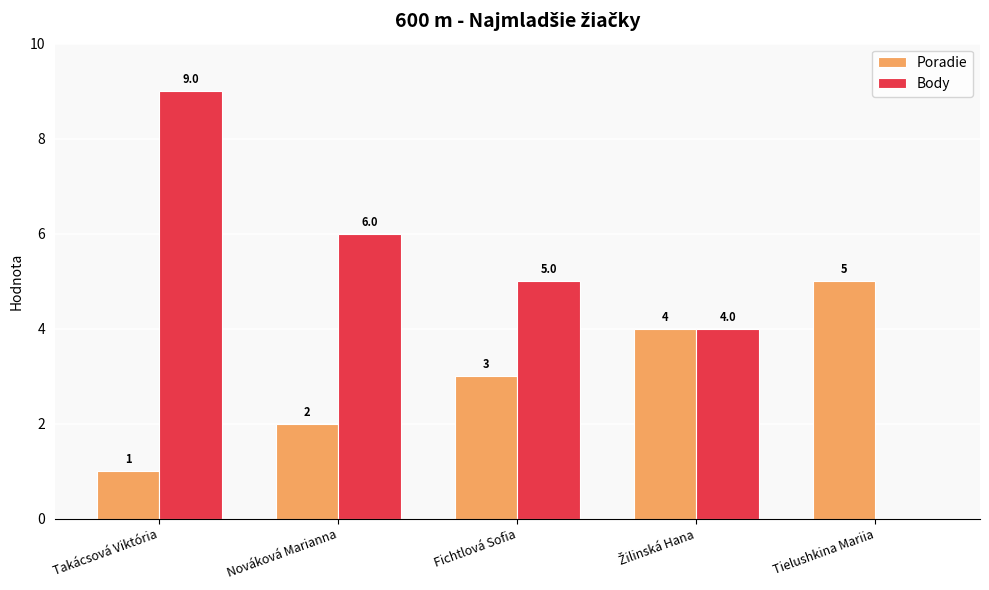

Count the number of data series in this chart.

2